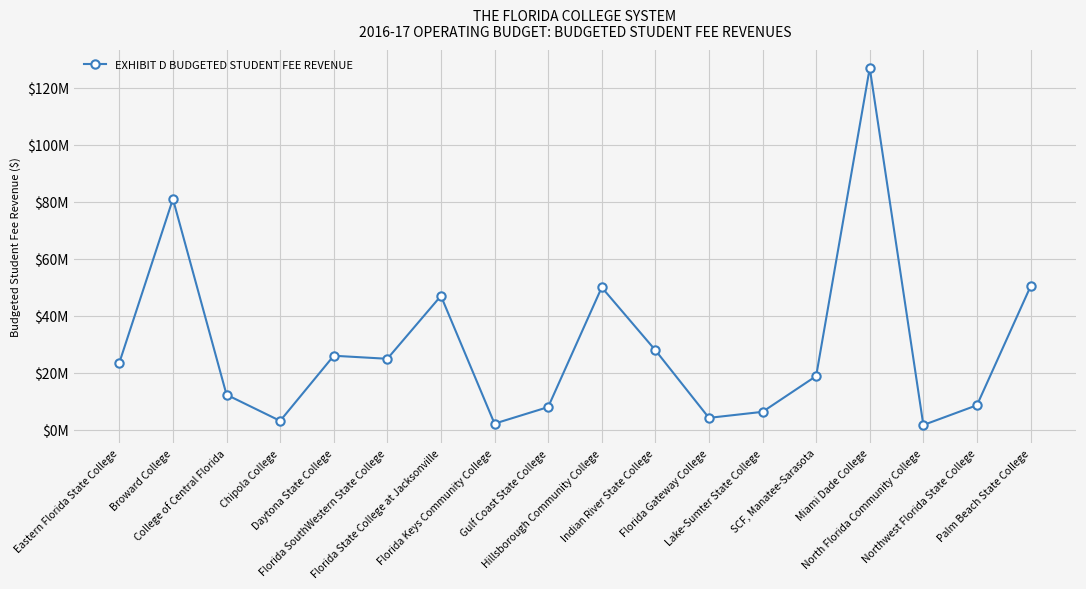

Does the chart have visible grid lines?

Yes